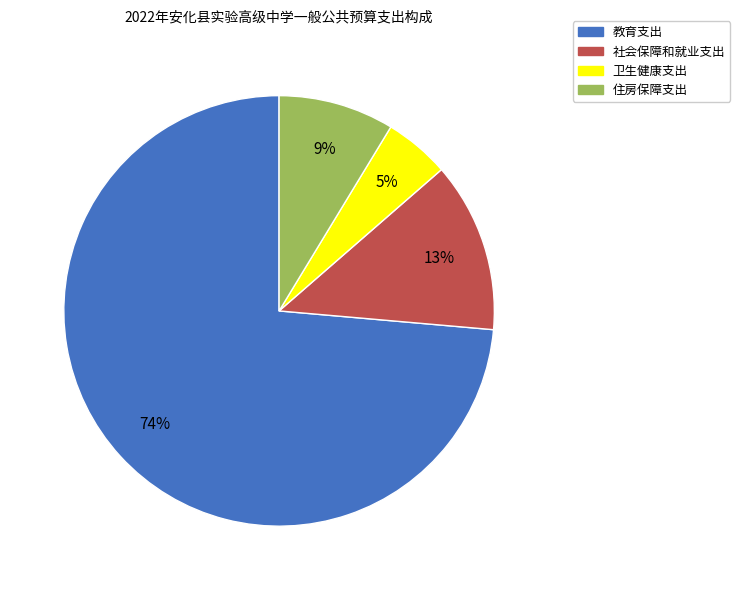

What is the ratio of the value at 卫生健康支出 to the value at 社会保障和就业支出?

0.4